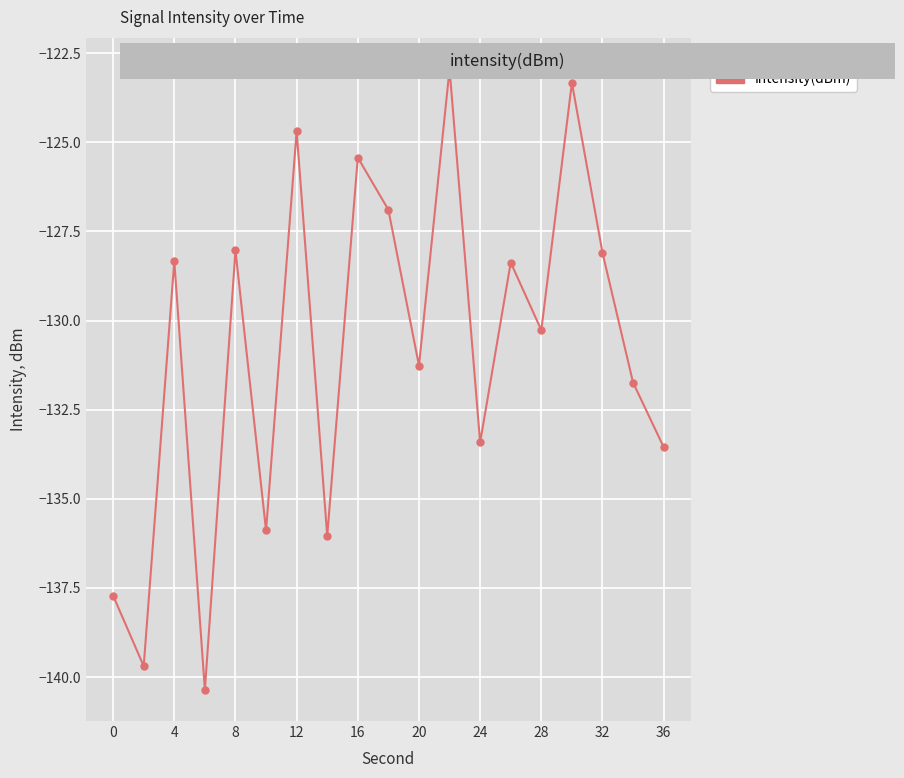

What is the value of the 5th point from the left?

-128.0